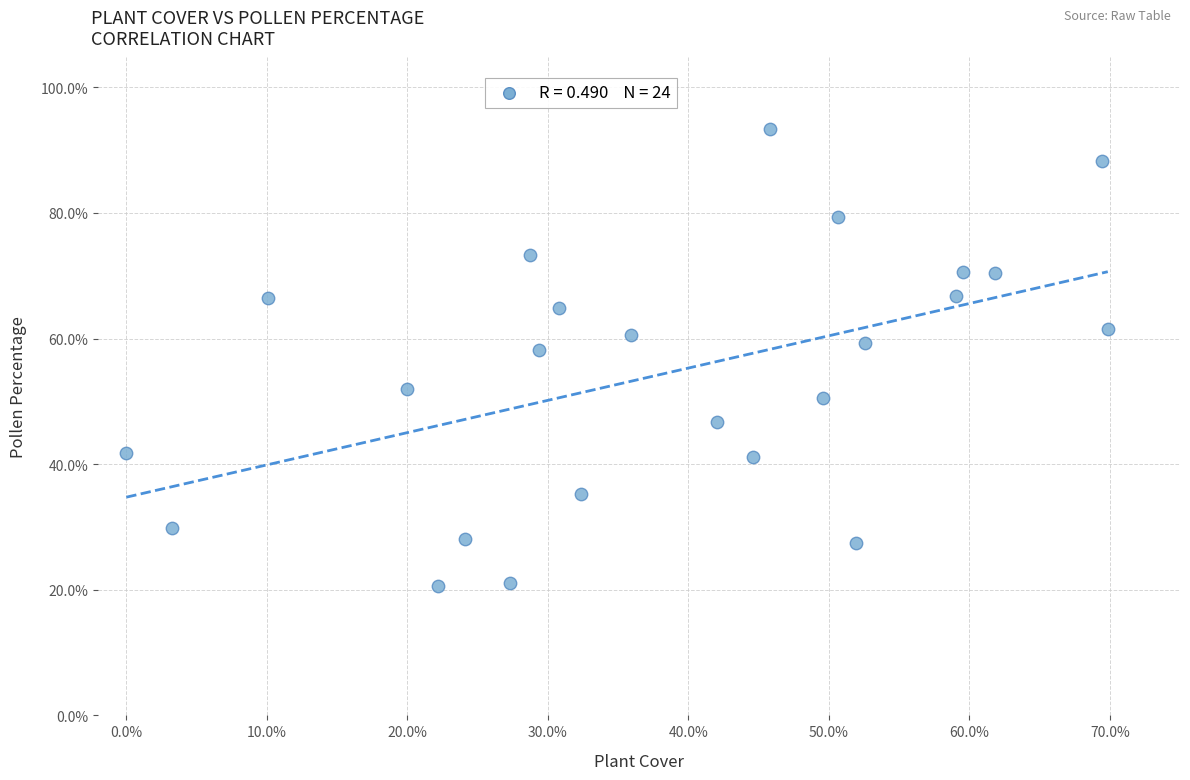

What is the range of Y values (max minus min)?

72.7